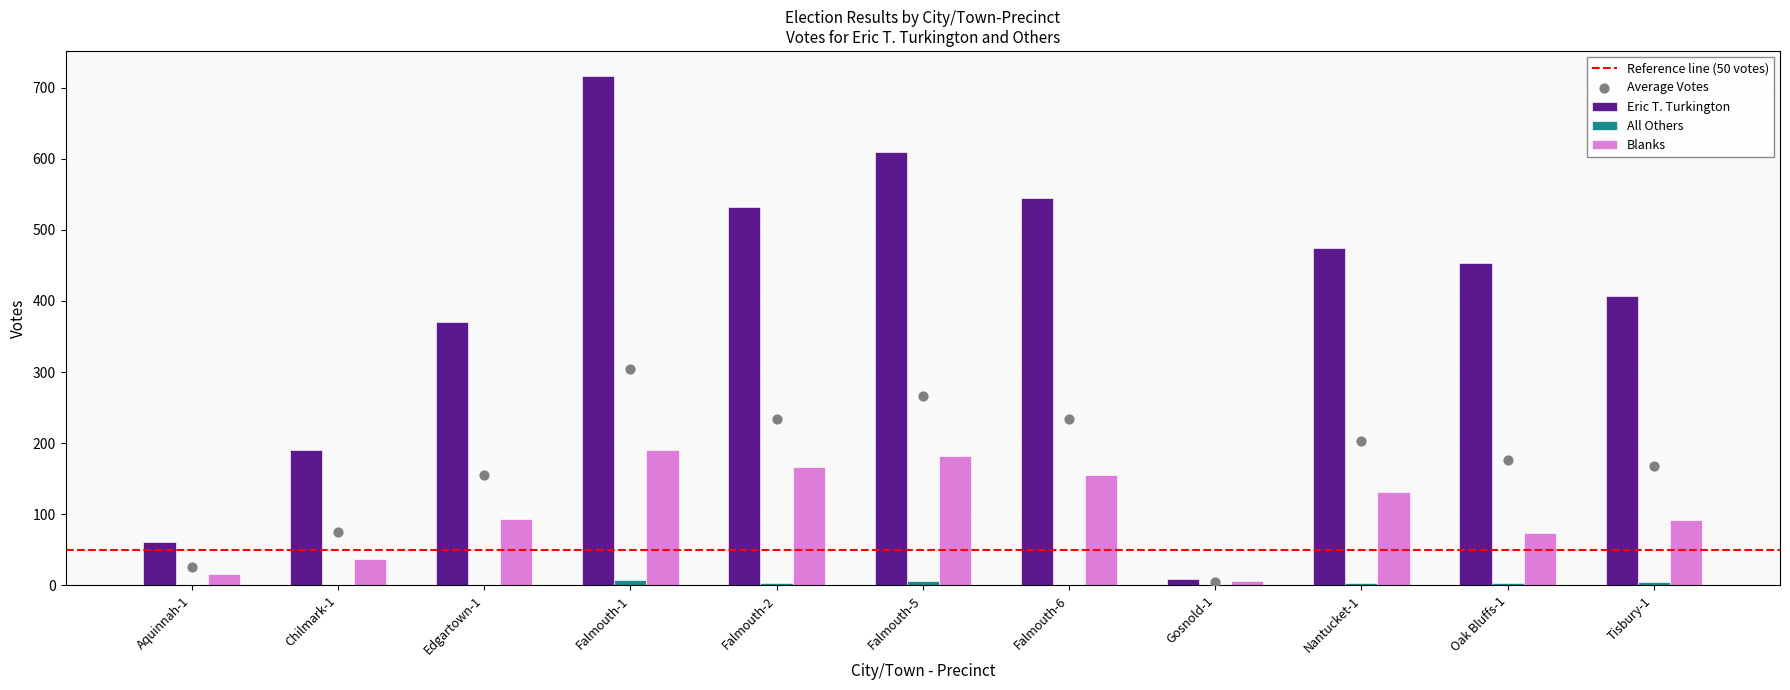

Which series has the largest total across all categories?

Eric T. Turkington